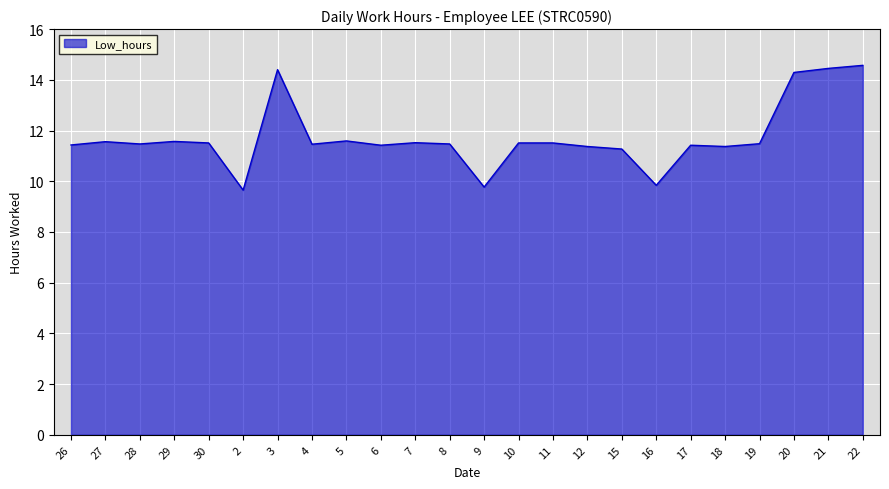

The value at 5 is 5.9. True or false?

False